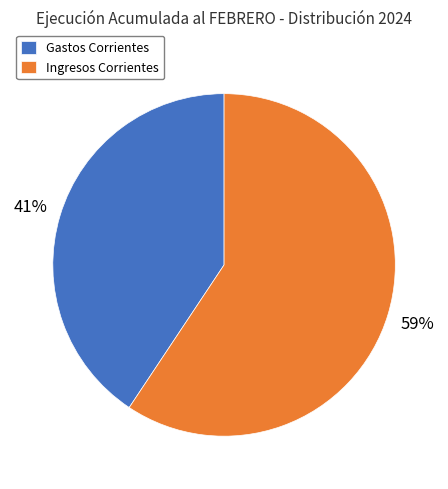

Is there a majority slice in this chart?

Yes